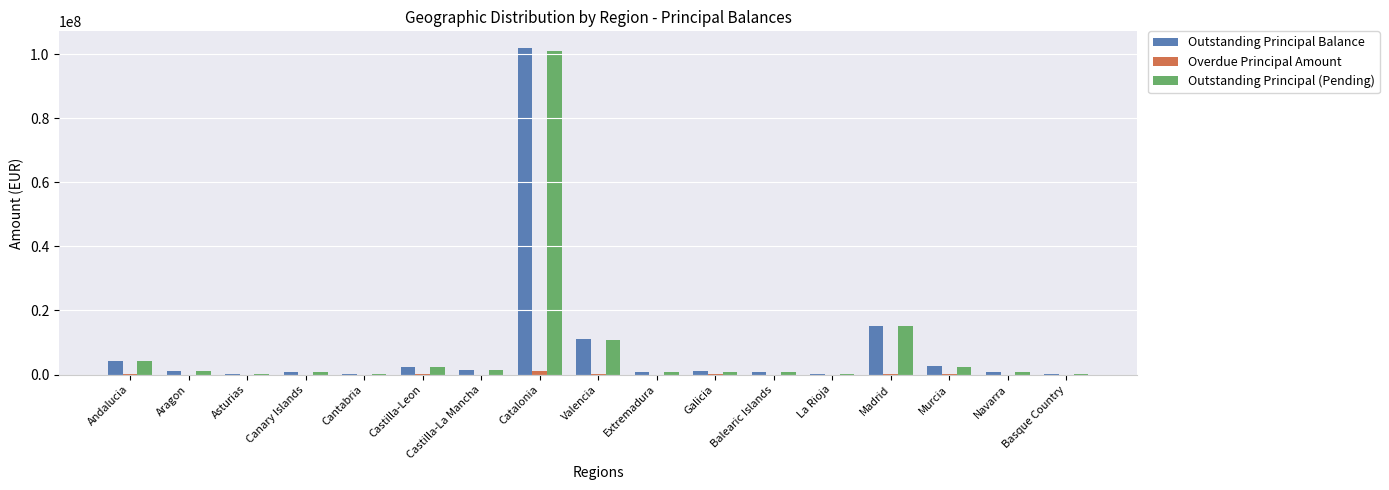

What are all the series names shown in the legend?

Outstanding Principal Balance, Overdue Principal Amount, Outstanding Principal (Pending)